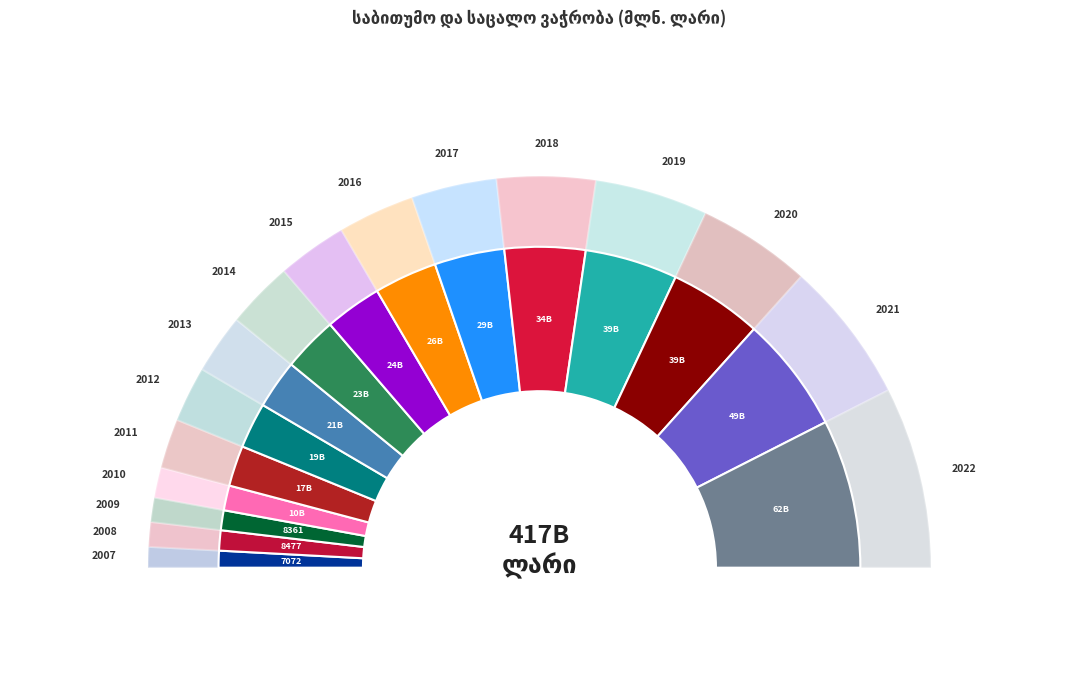

What percentage is the 2007 slice, to the nearest percent?

2%